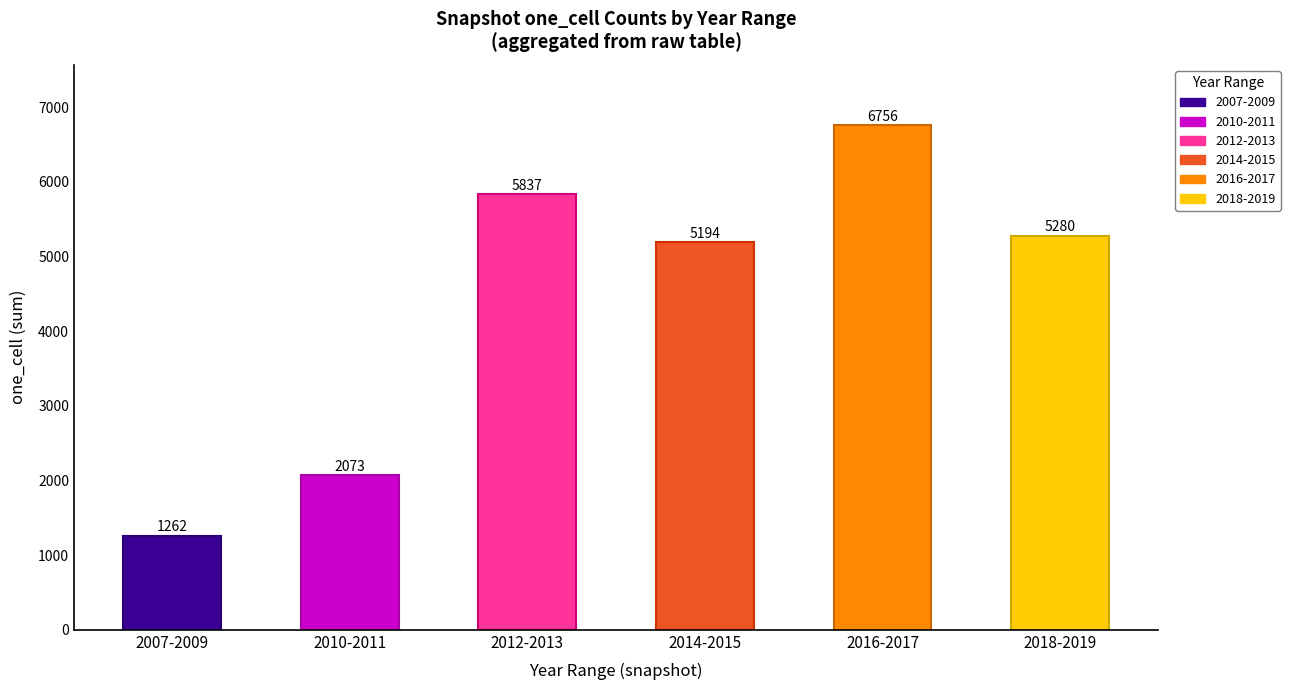

At which category does the chart reach its peak across all series?

2016-2017